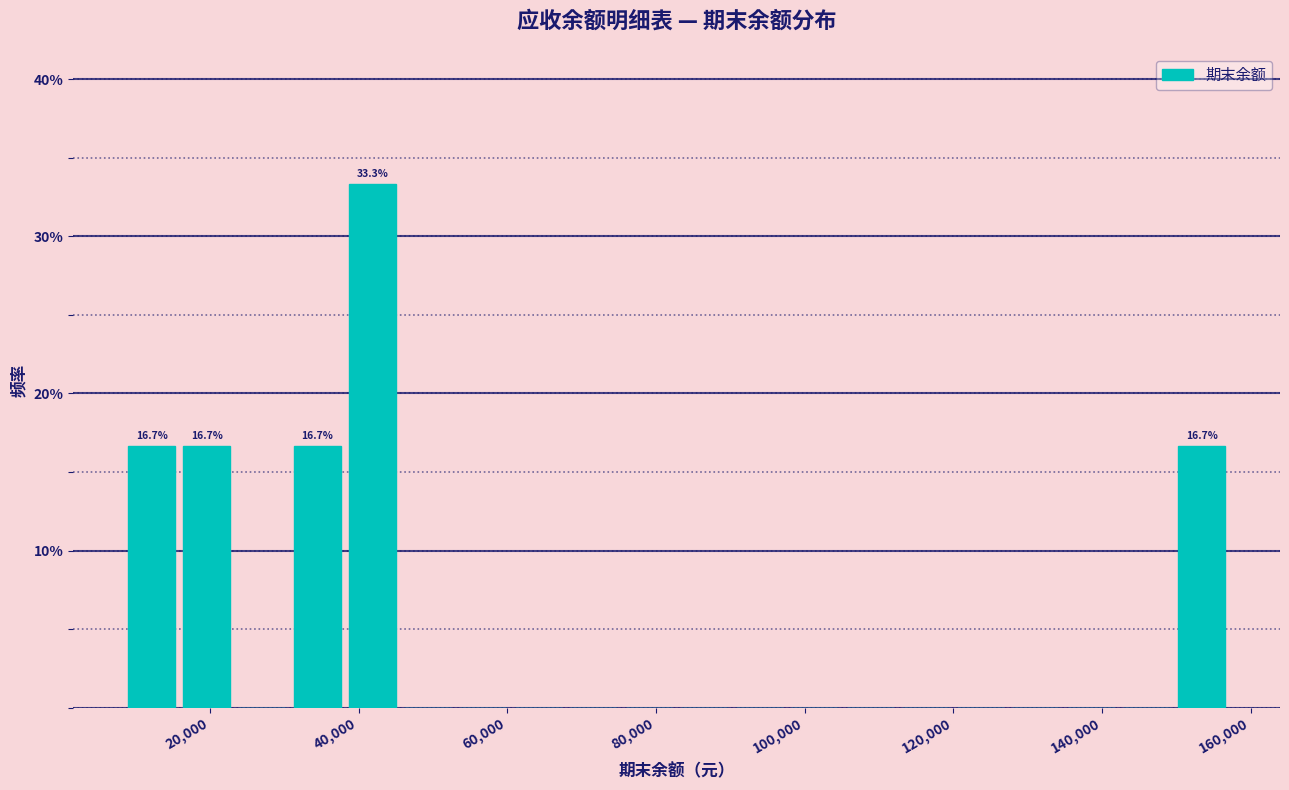

Read against the x-axis, roughly where is the centre of the tallest bar?

42000